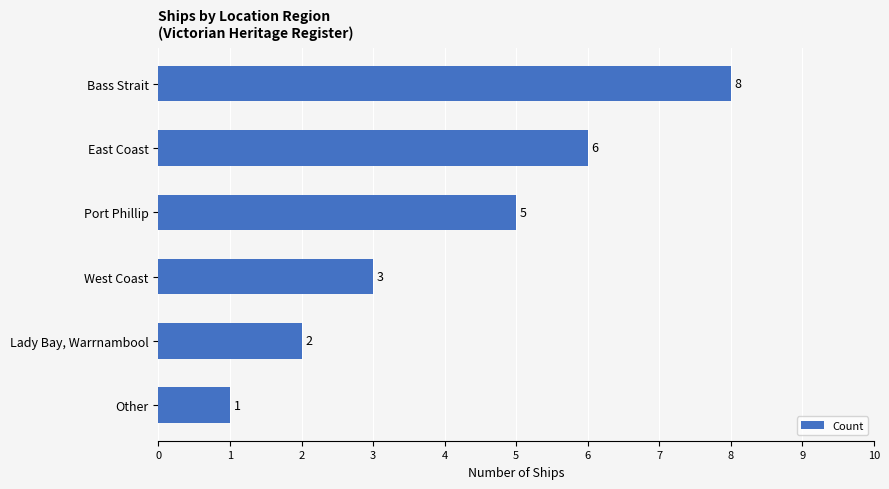

The value at West Coast is 3. True or false?

True